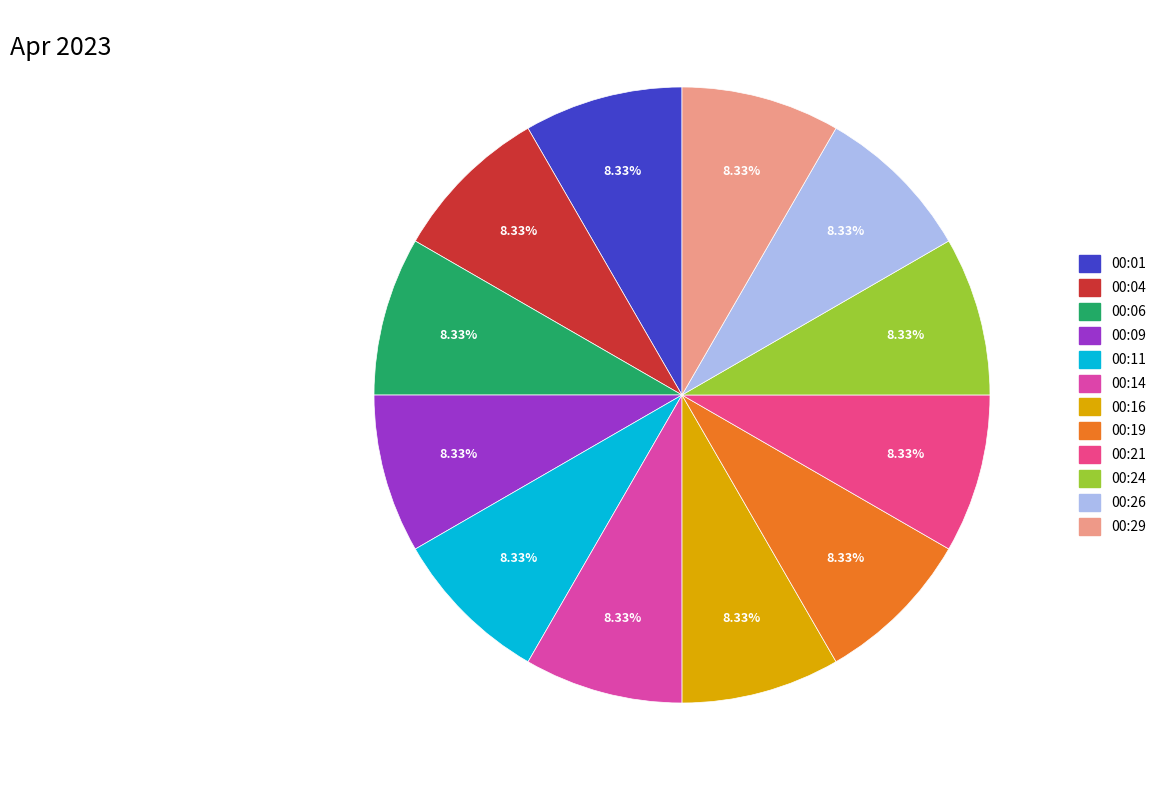

What is the total percentage of 00:11 and 00:21?

16.7%